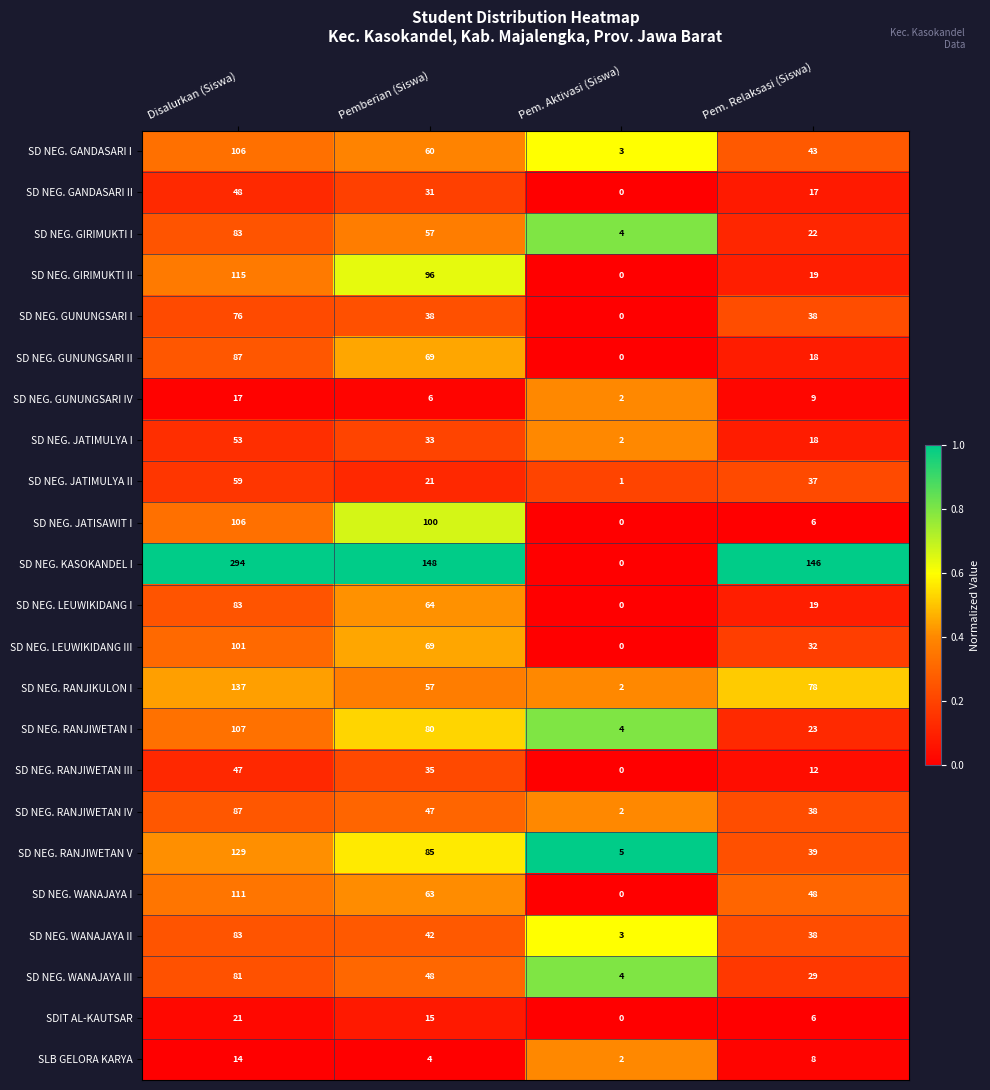

Rank the categories by SD NEG. WANAJAYA II value from lowest to highest.

Pem. Aktivasi (Siswa), Pem. Relaksasi (Siswa), Pemberian (Siswa), Disalurkan (Siswa)